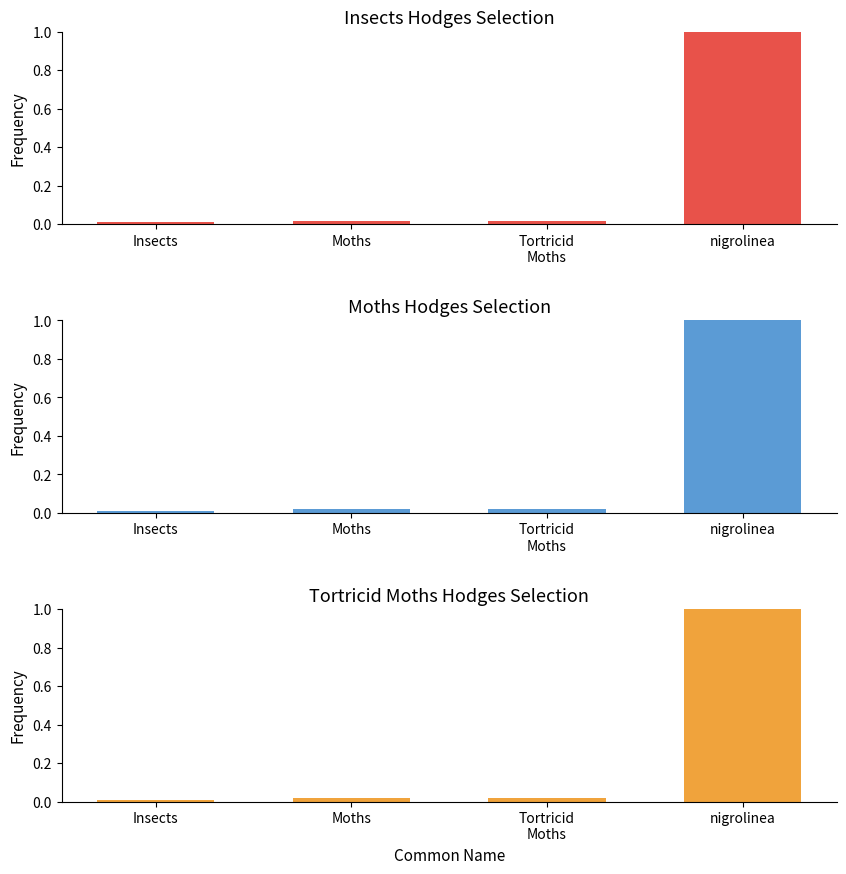

What is the sum of all Tortricid Moths Hodges Selection values?

1.0